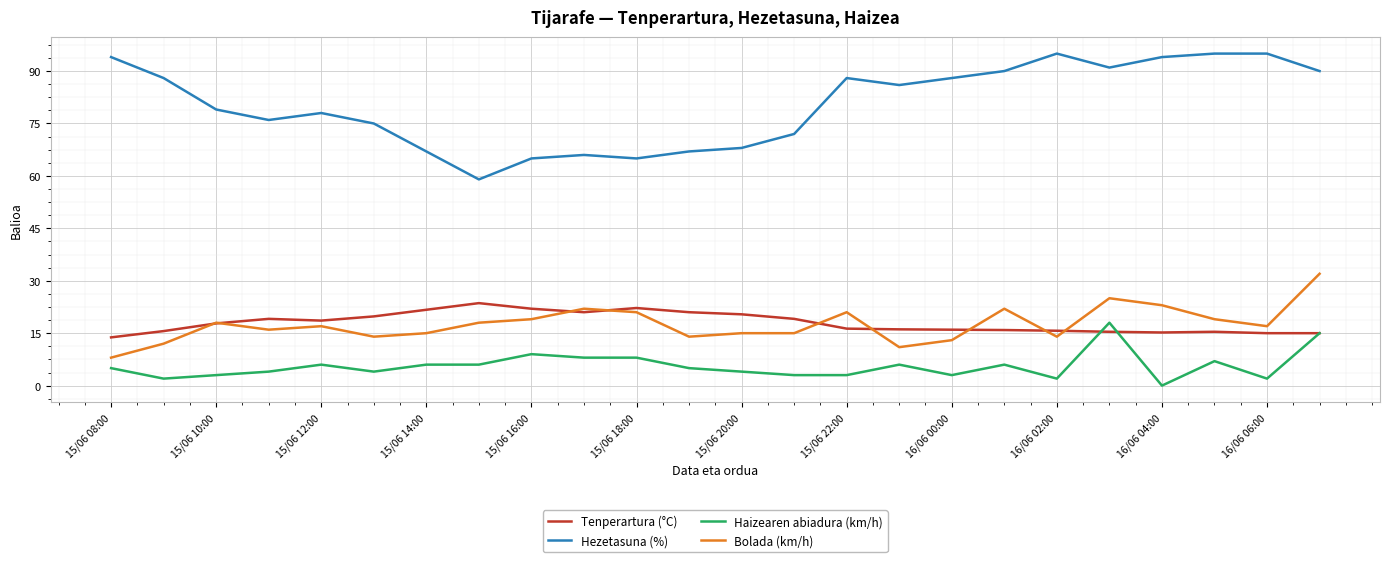

What is the maximum value for Hezetasuna (%)?

95.0